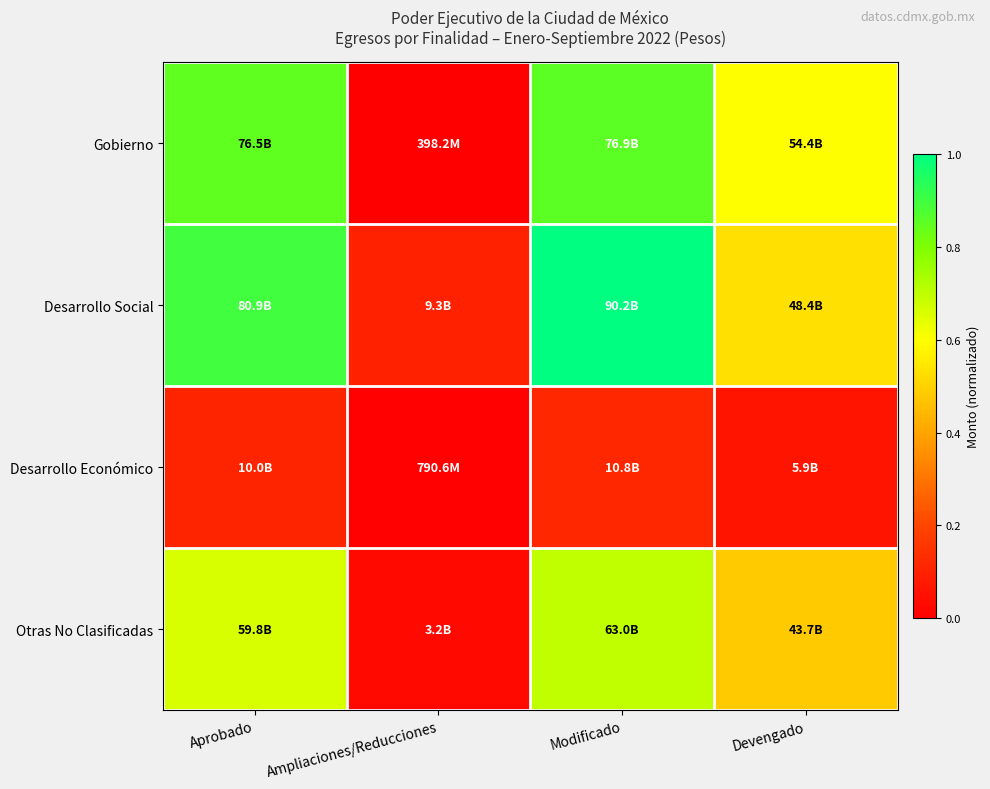

What is the total value across all series at Aprobado?

2.5